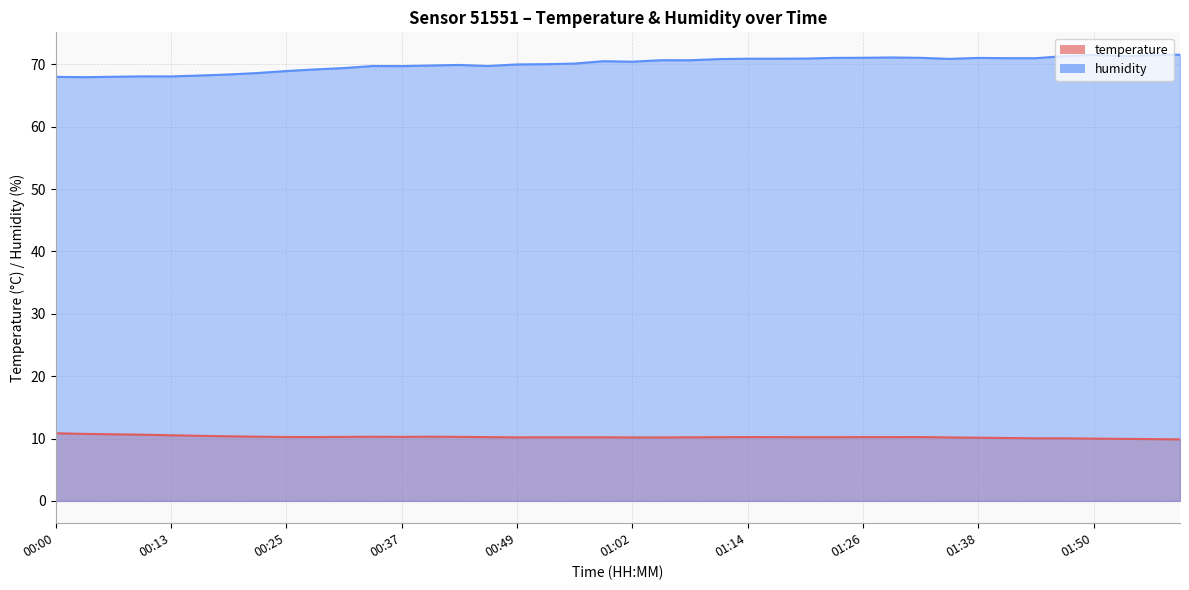

At which category is the sum across all series the highest?

01:50